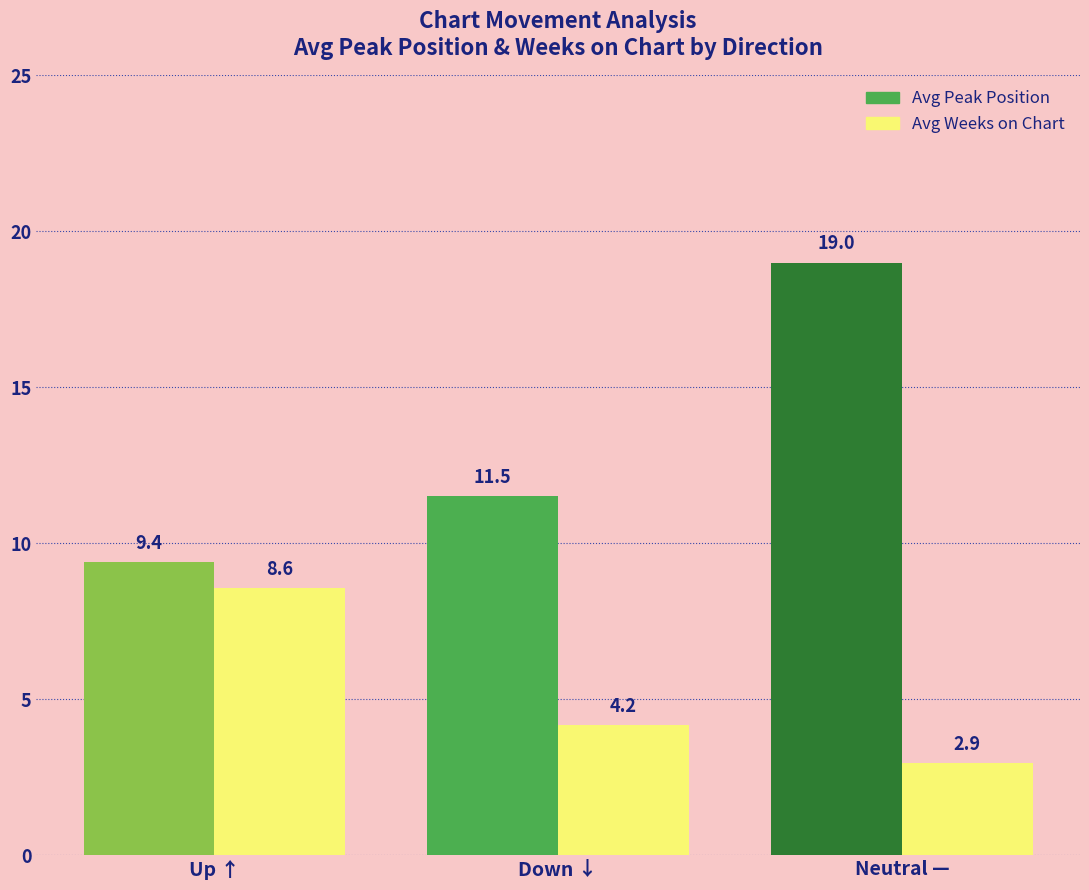

What is the value of the Avg Weeks on Chart bar at the 3rd from the left?

2.9